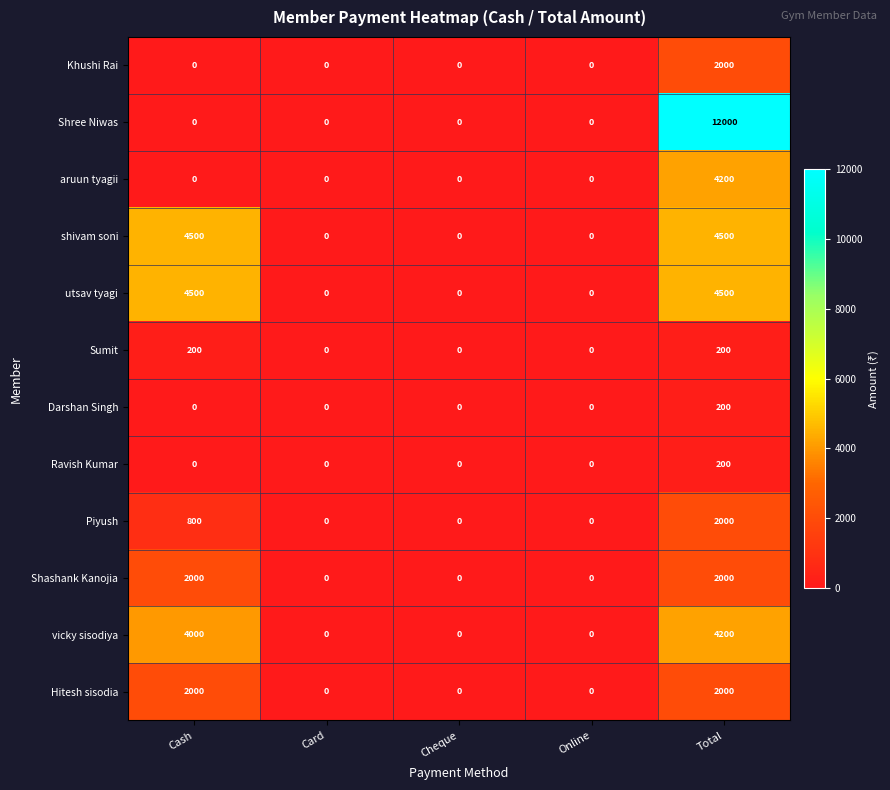

Which series changed the most between Cheque and Total?

Shree Niwas